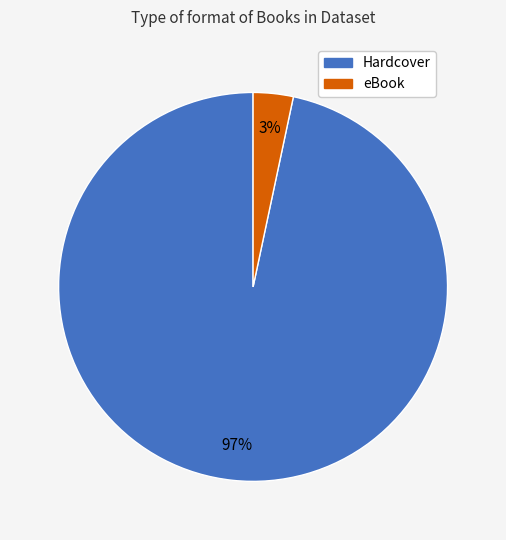

Does any single category account for the majority?

Yes